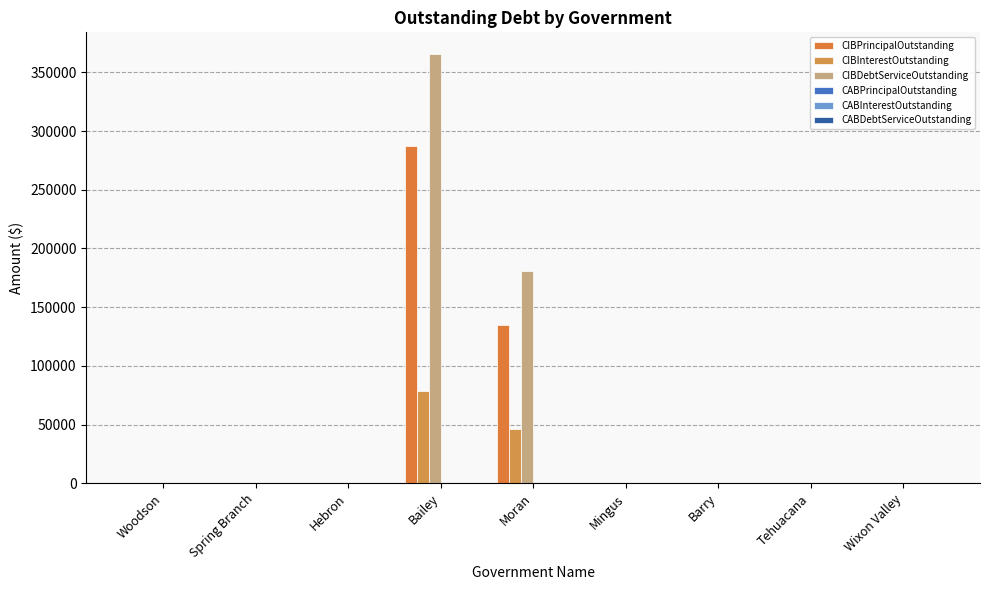

What value does the CIBPrincipalOutstanding series have at Moran?

135000.0